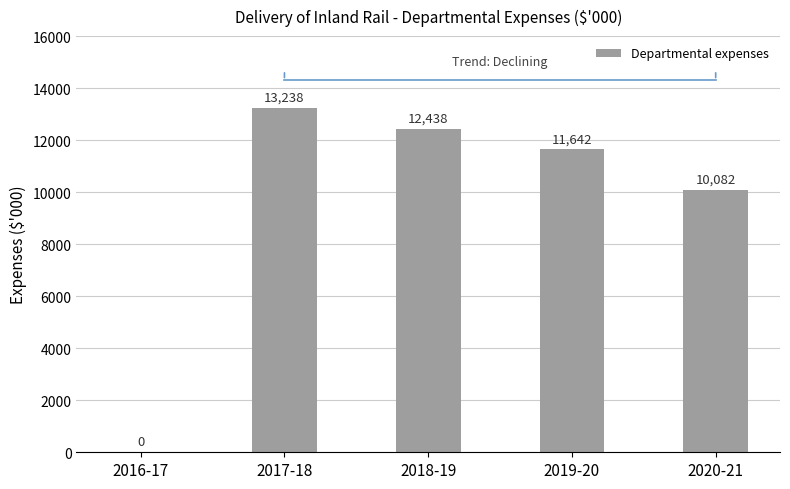

What is the change in value from 2017-18 to 2019-20?

-1596